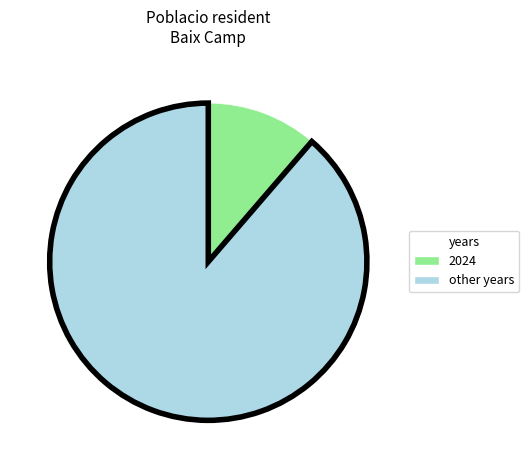

Which has a higher value, other years or 2024?

other years